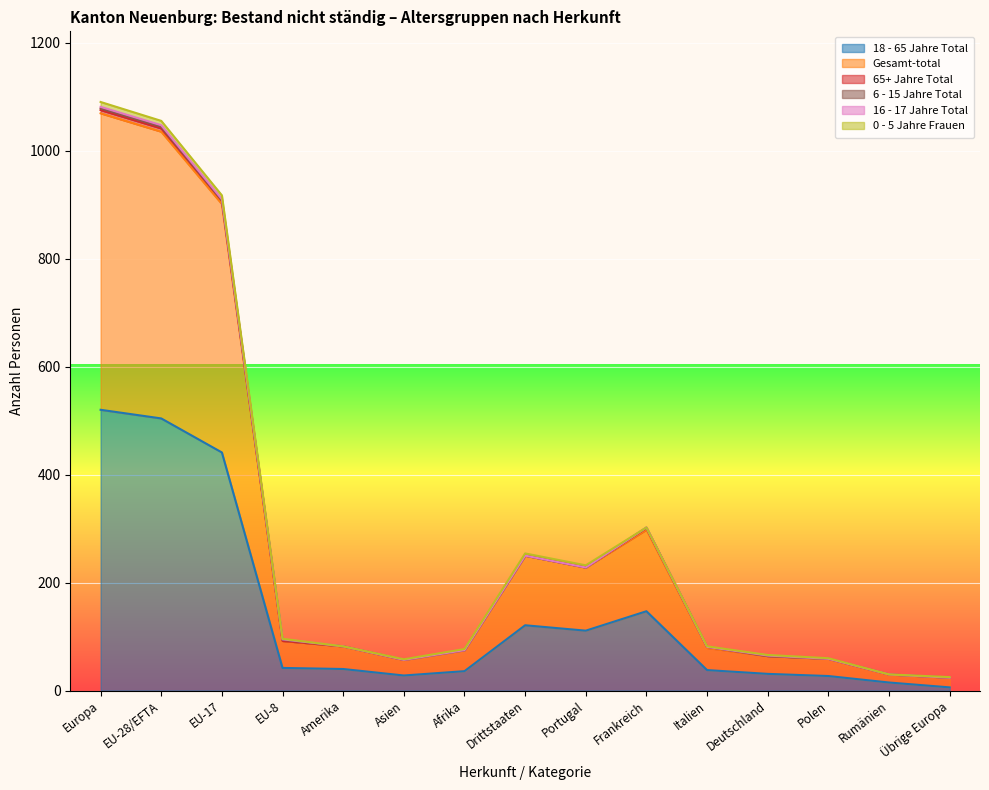

What are all the series names shown in the legend?

18 - 65 Jahre Total, Gesamt-total, 65+ Jahre Total, 6 - 15 Jahre Total, 16 - 17 Jahre Total, 0 - 5 Jahre Frauen